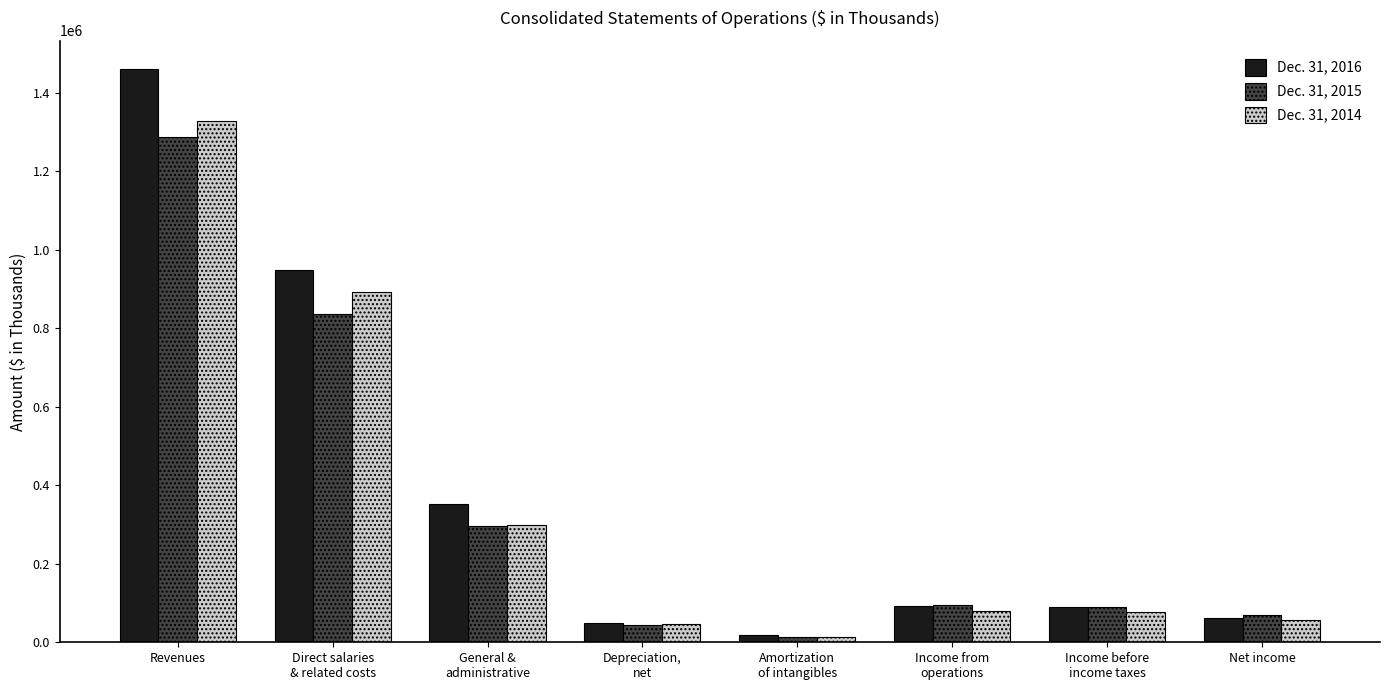

At which category does the chart reach its peak across all series?

Revenues